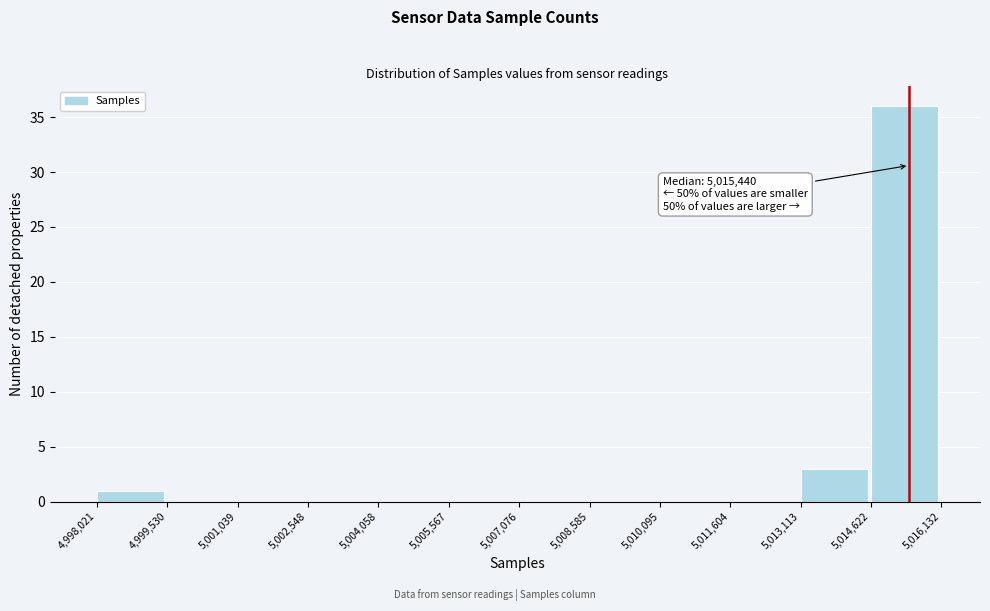

Over which range of the x-axis is the bar tallest?

5,014,622 to 5,016,132